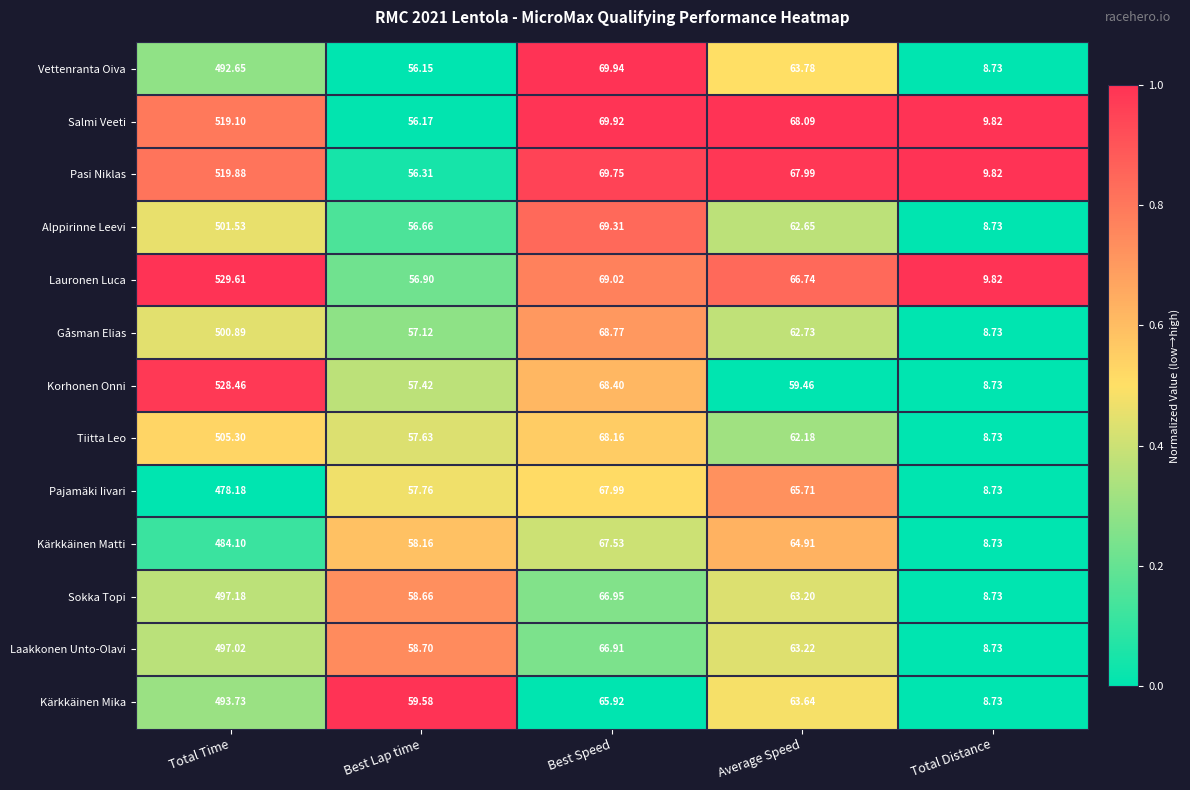

Between Total Time and Best Speed, which series saw the biggest shift?

Lauronen Luca